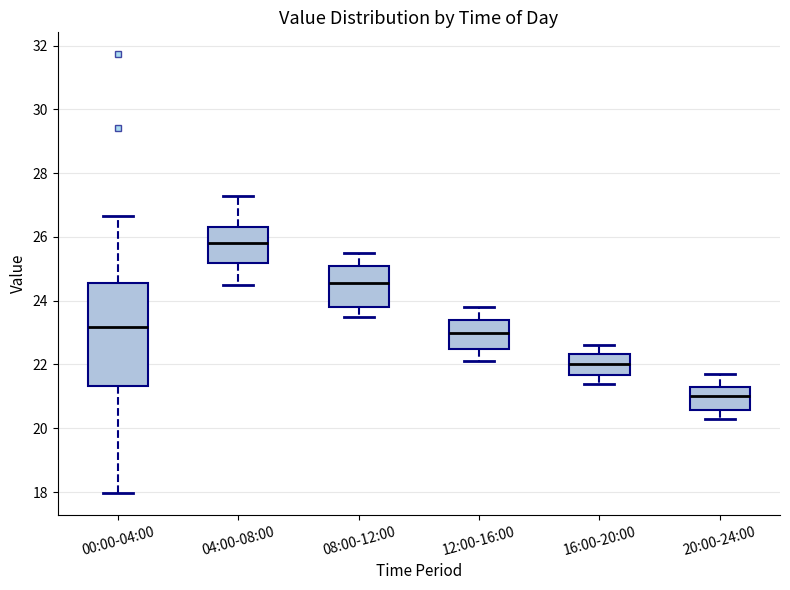

Which box has the highest median line?

04:00-08:00